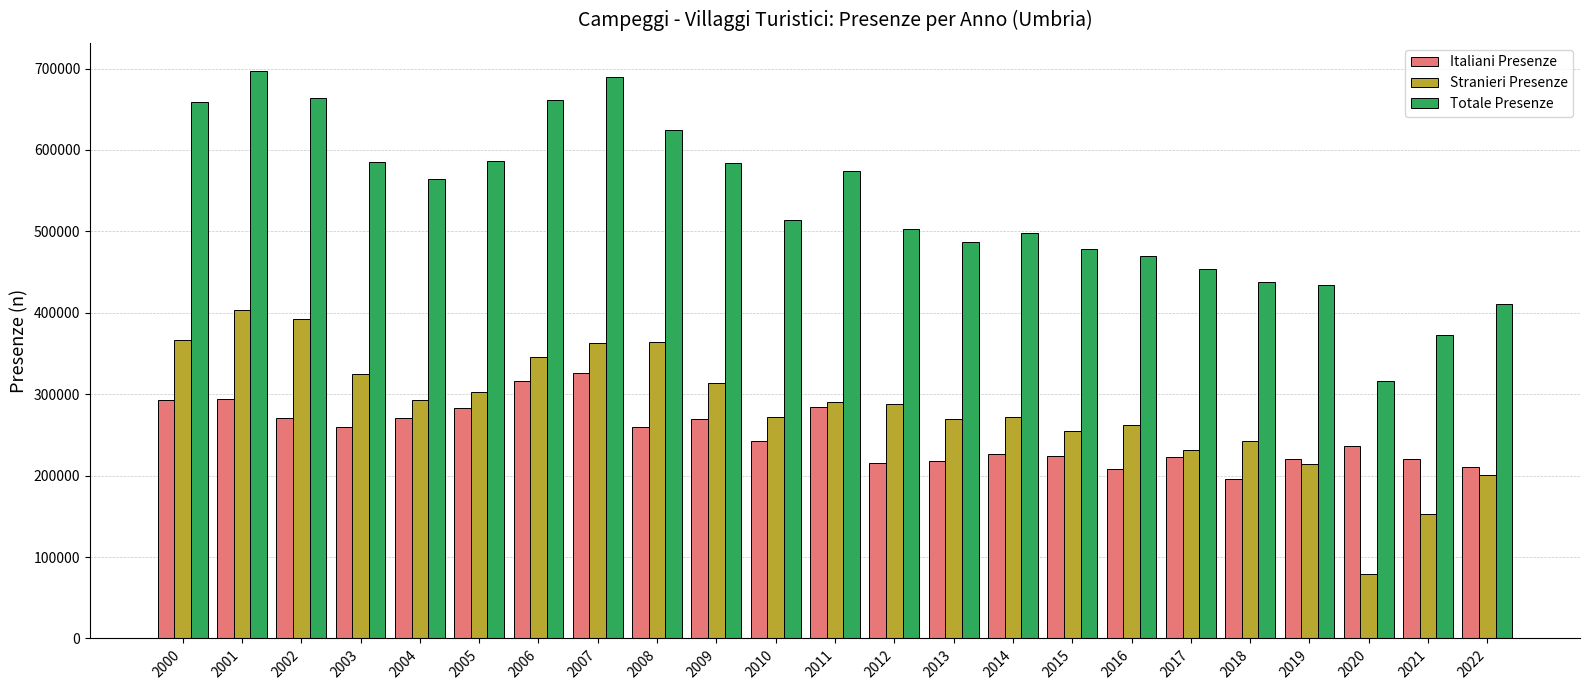

What is the total value across all series at 2021?

745740